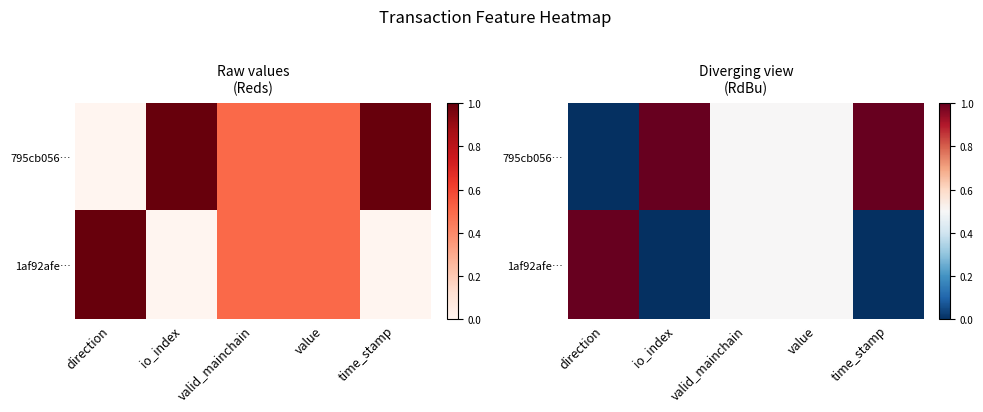

The 1af92afe… series shows 0.0 at io_index. True or false?

True